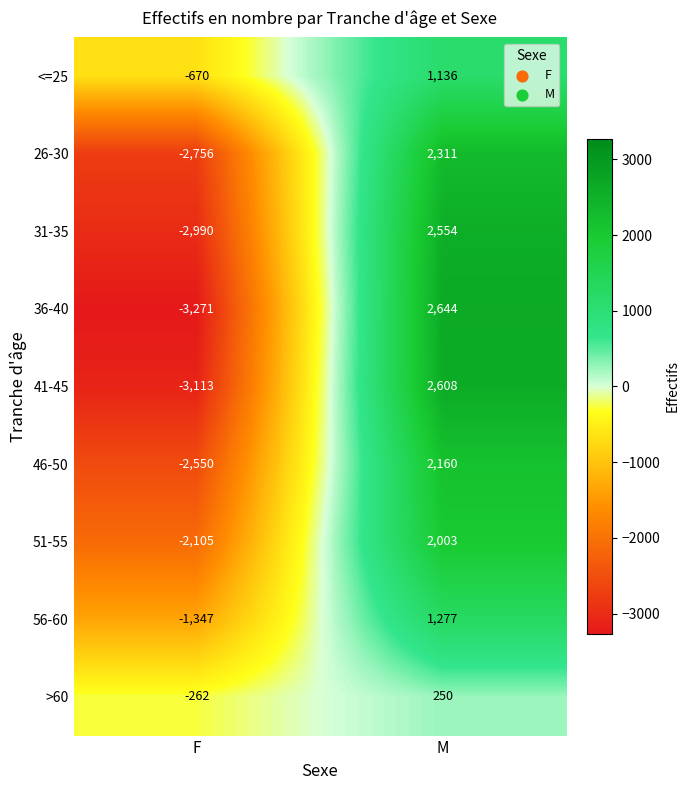

Between F and M, which series saw the biggest shift?

36-40